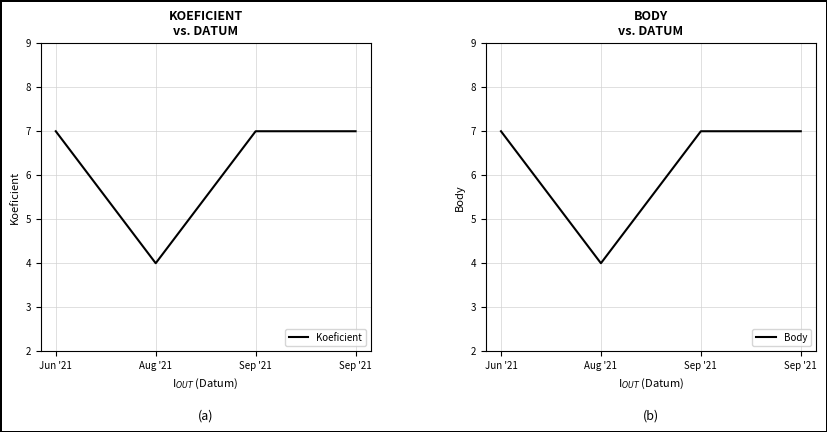

At which label is Body closest to 5?

Aug '21